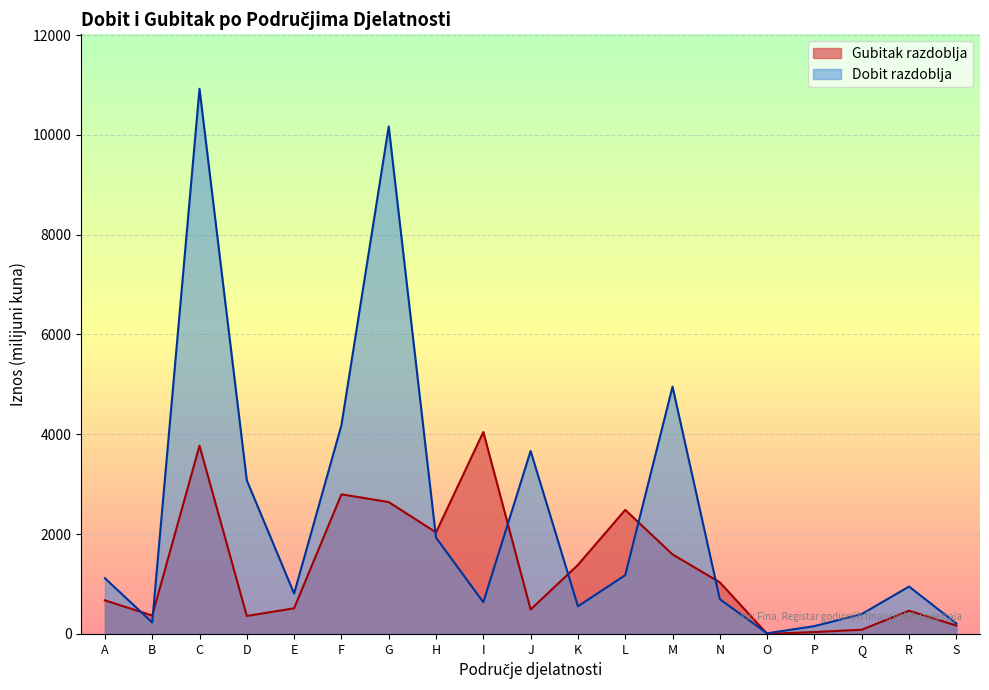

The Gubitak razdoblja series shows 444.3 at N. True or false?

False